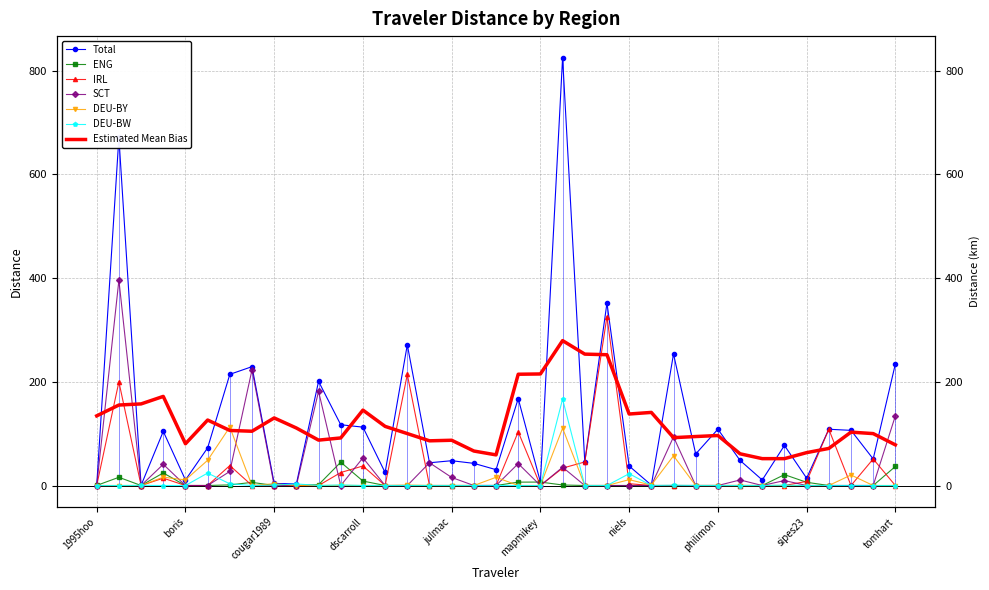

Does the chart have visible grid lines?

Yes